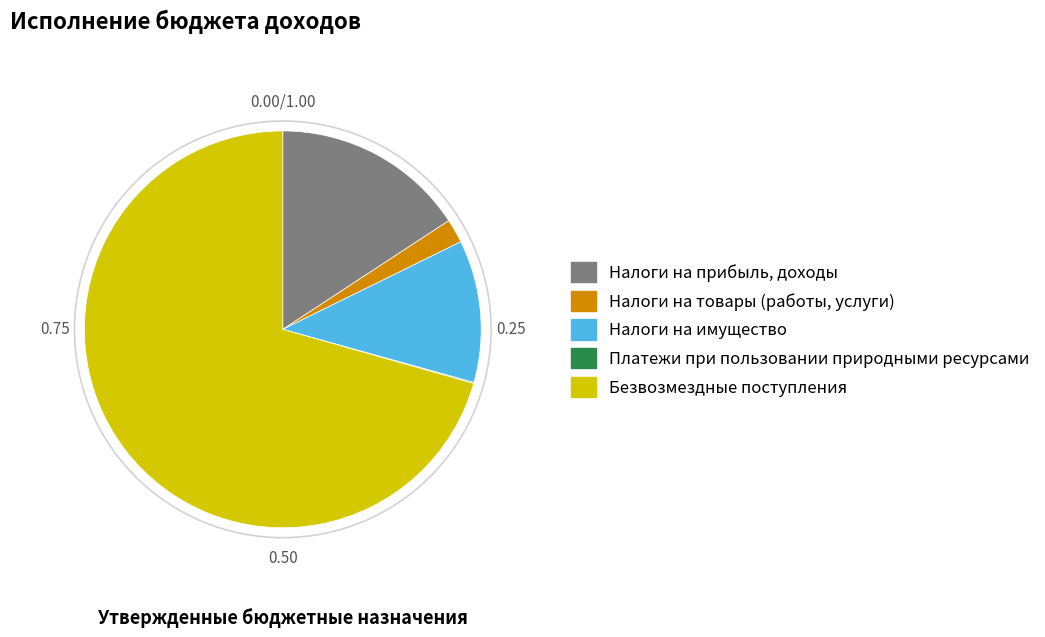

Is Налоги на прибыль, доходы the majority of the pie?

No